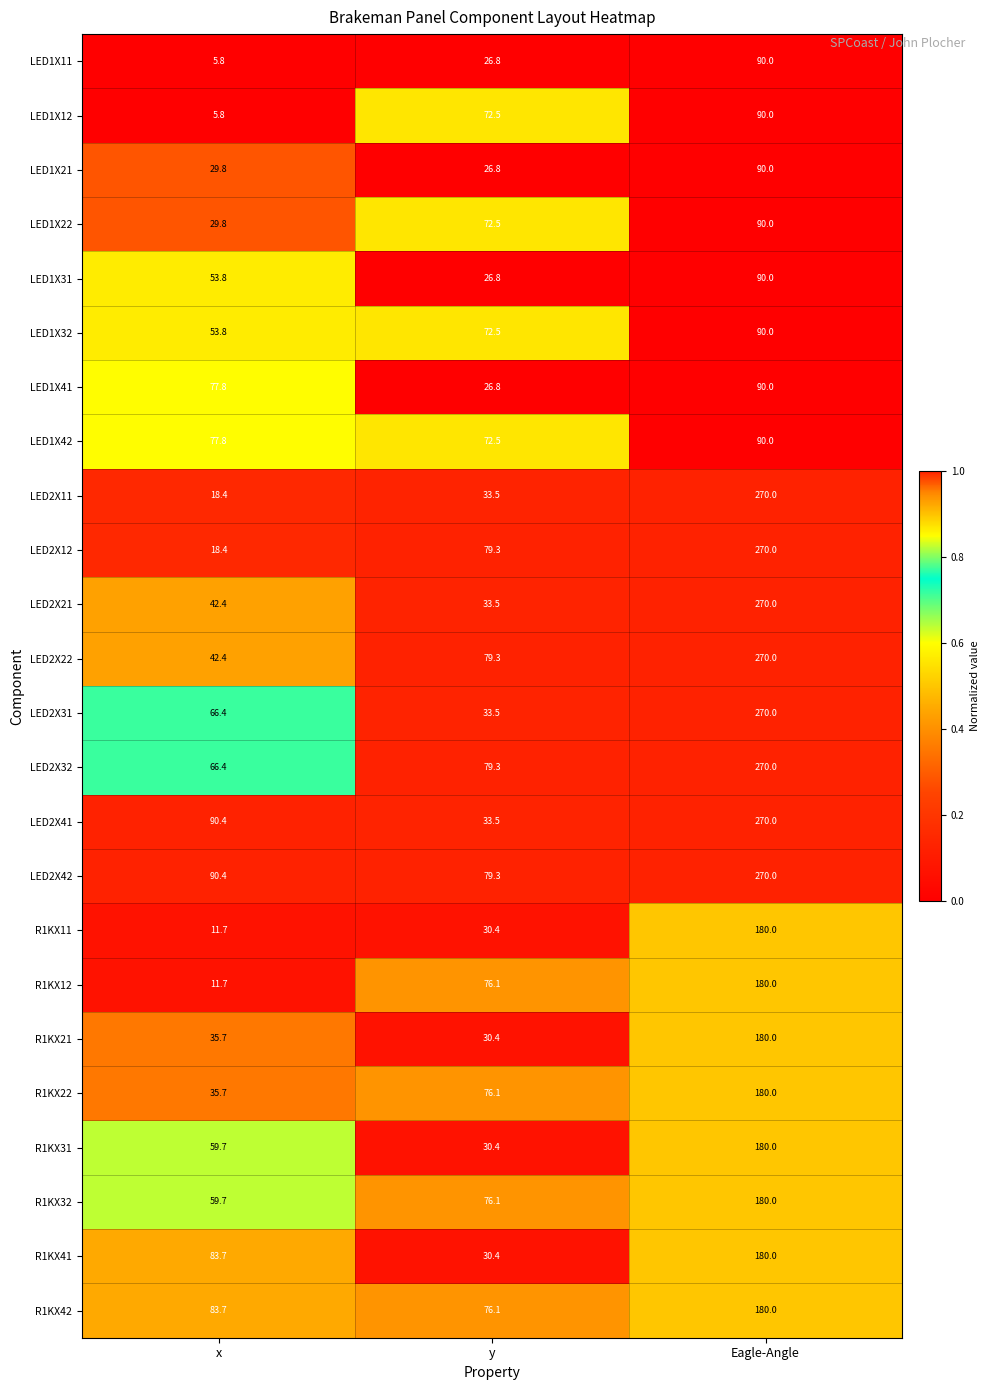

At which label is LED2X22 closest to 156?

y